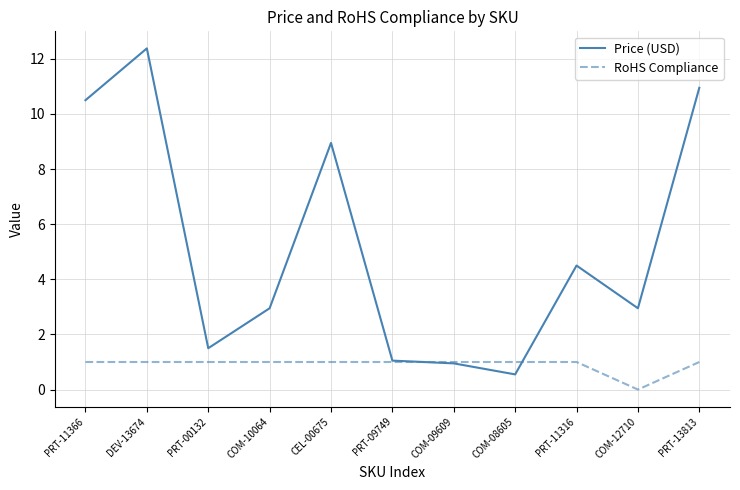

Is this an area chart (filled region under the line)?

No